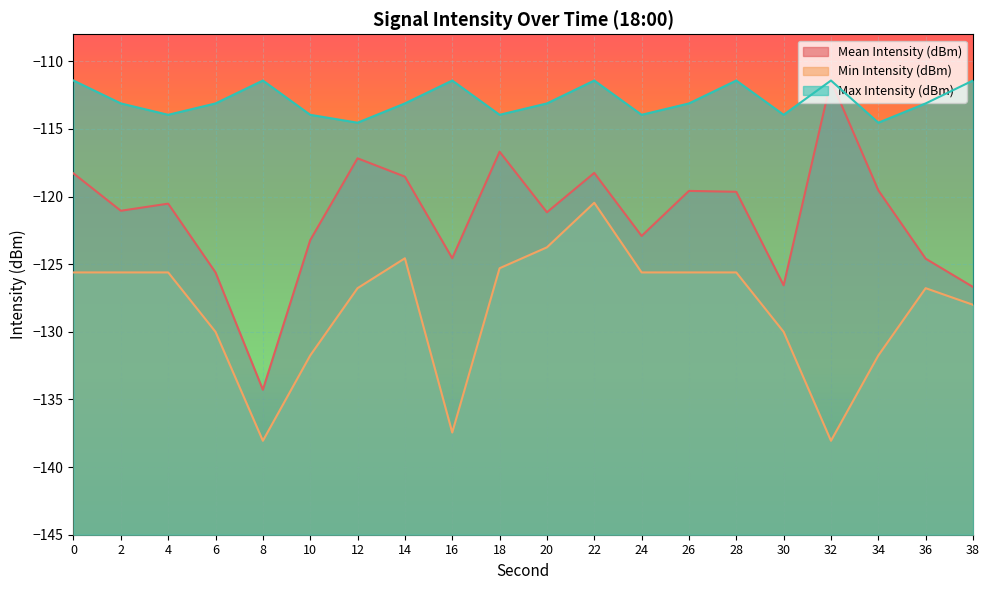

What is the average value of the Mean Intensity (dBm) series?

-121.5